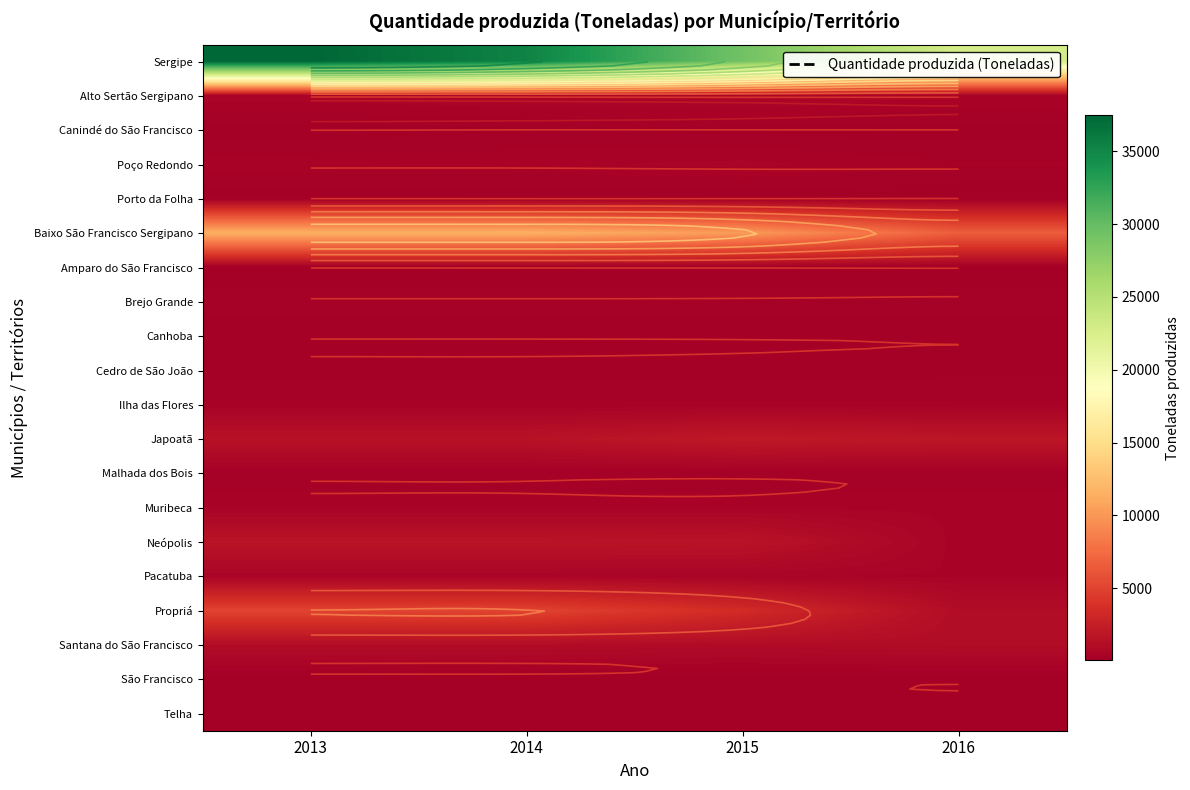

Where is Baixo São Francisco Sergipano nearest to the value 9078?

2015